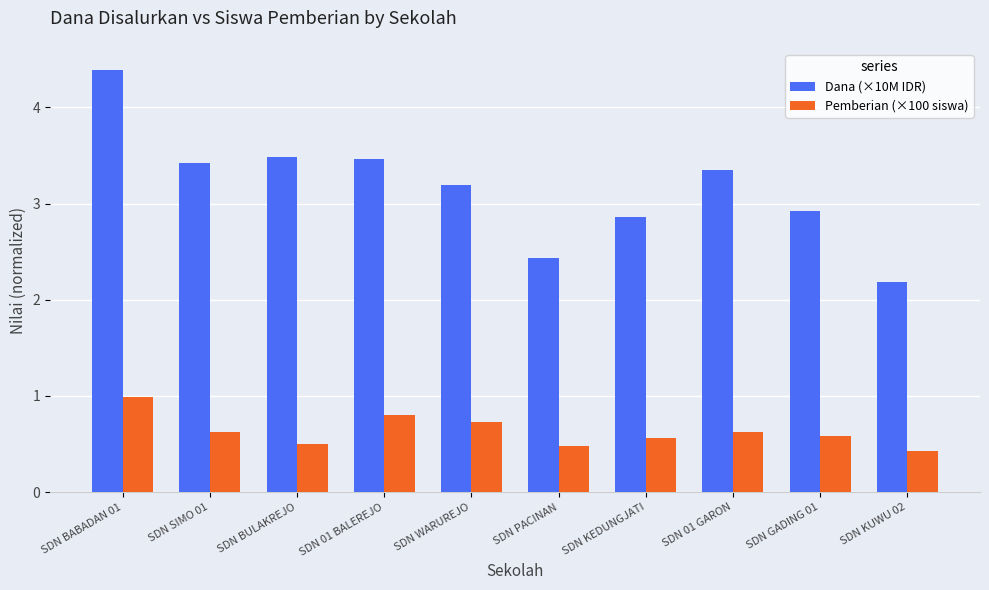

At which label does Dana (×10M IDR) reach its minimum?

SDN KUWU 02